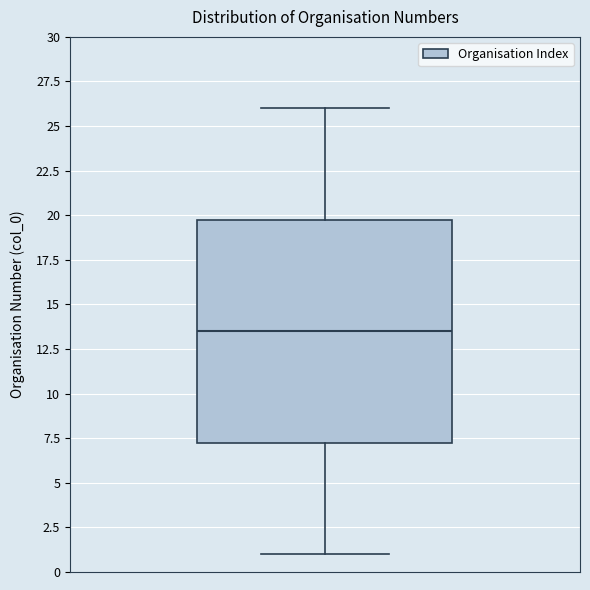

Where does the upper whisker of the box end on the y-axis? The values are not printed on the chart, so give them approximately, as read against the axis.

26.0